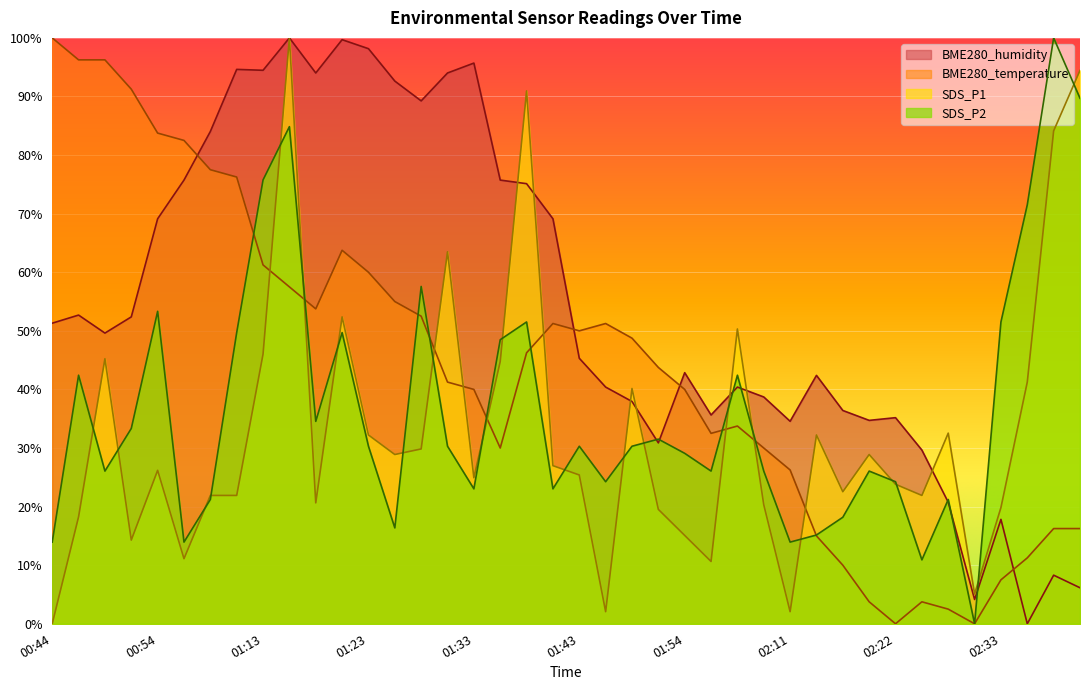

How many intersections are there between BME280_temperature and BME280_humidity?

4